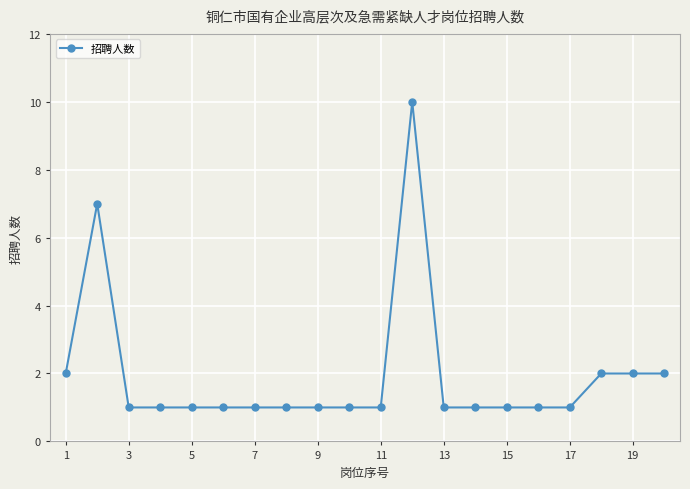

What is the difference between the maximum and minimum values?

9